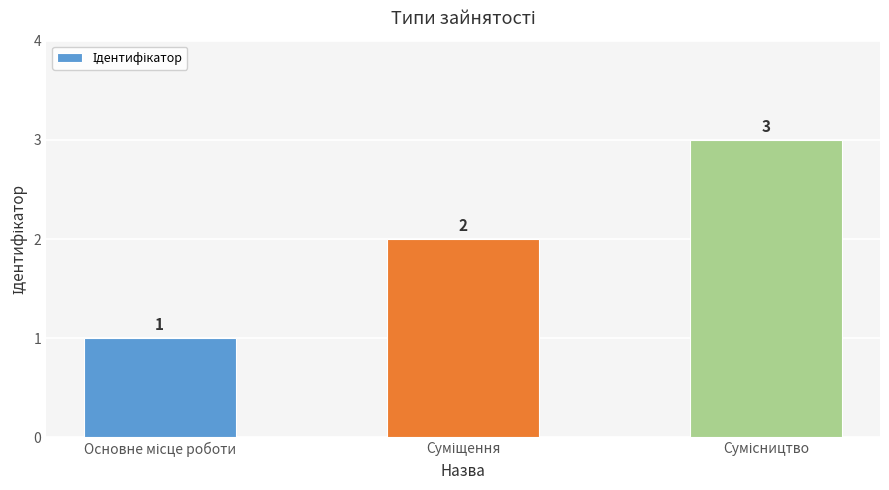

What is the maximum value shown in the chart?

3